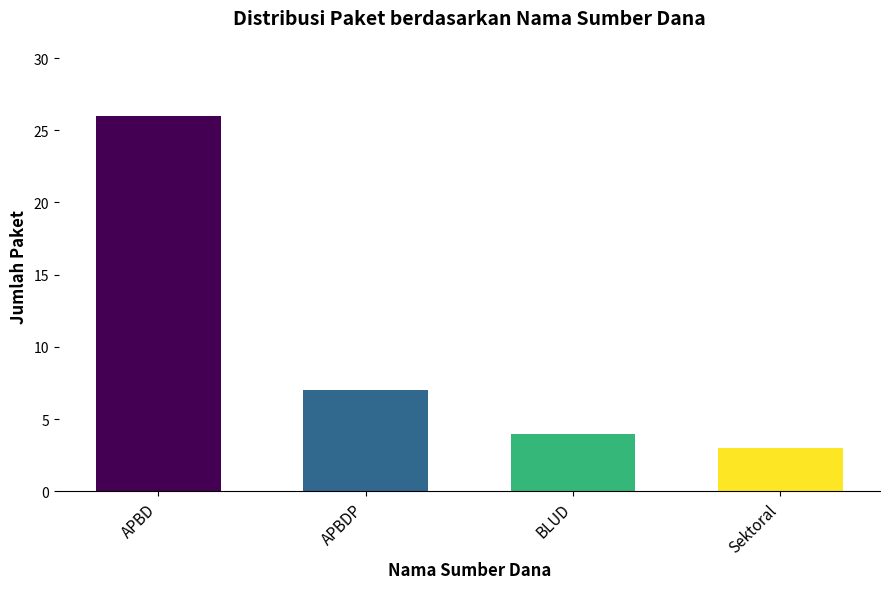

Reading left to right, transcribe all the data shown in this chart.

26	7	4	3